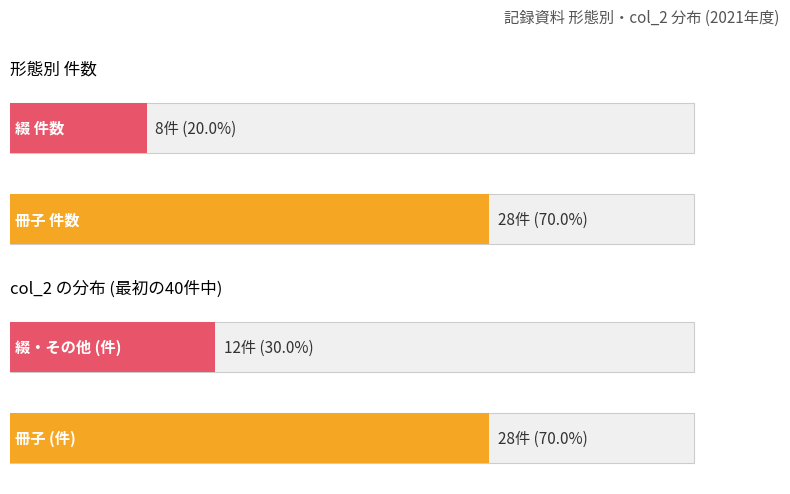

How many distinct data groups are displayed?

2